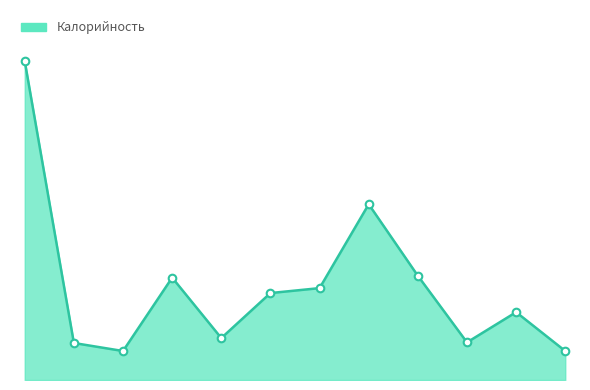

Does the chart have visible grid lines?

No